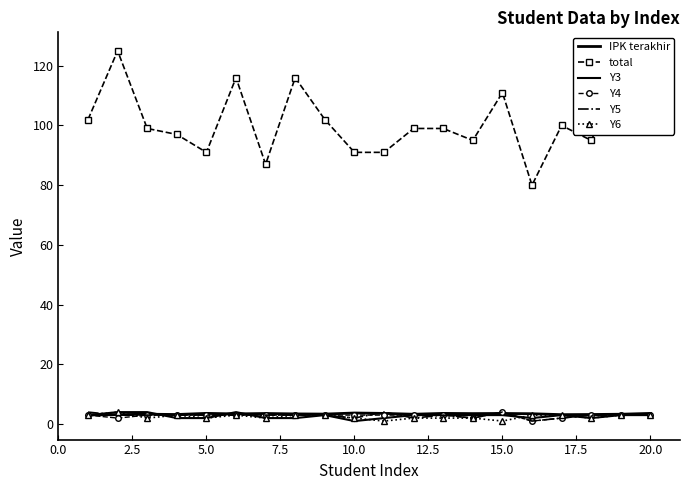

True or false: Y3 and Y5 intersect in this chart.

True